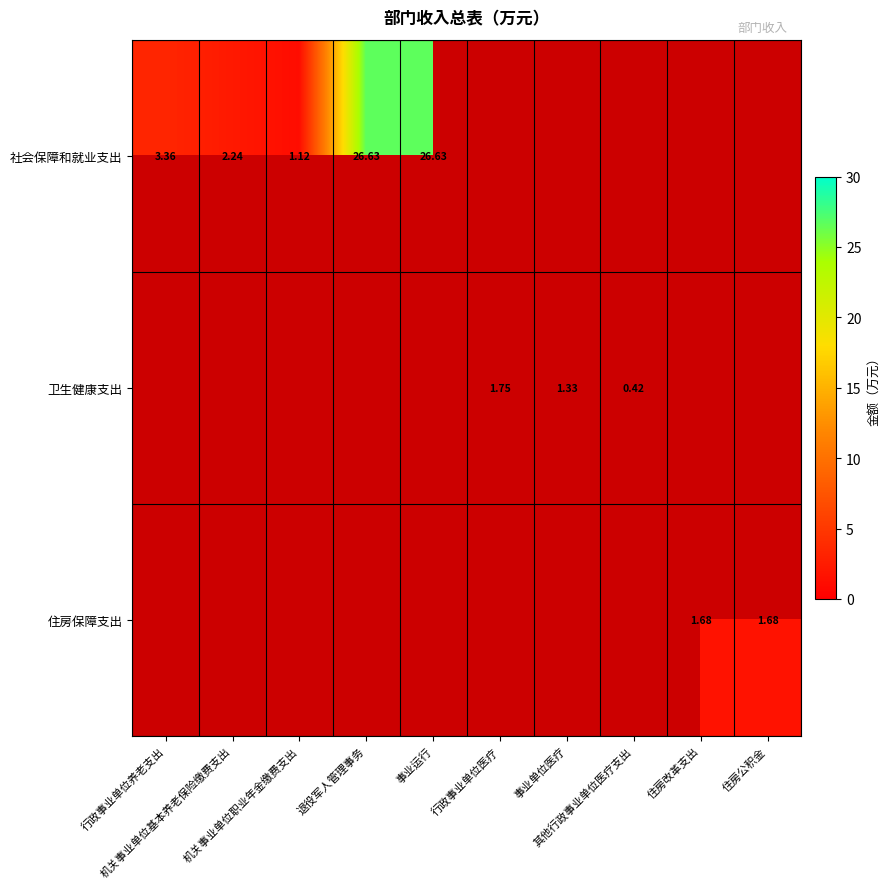

What is the difference between the maximum and minimum values in the 社会保障和就业支出 series?

25.5